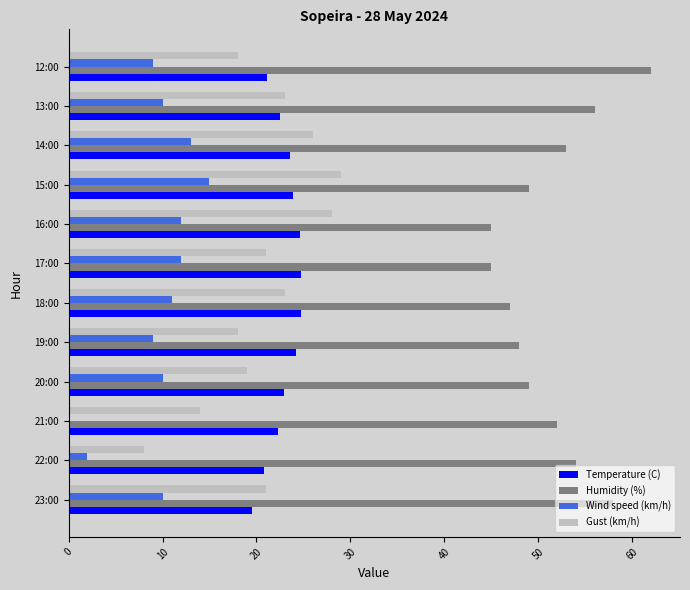

Is the value of Wind speed (km/h) at 15:00 greater than the value of Temperature (C) at 21:00?

No